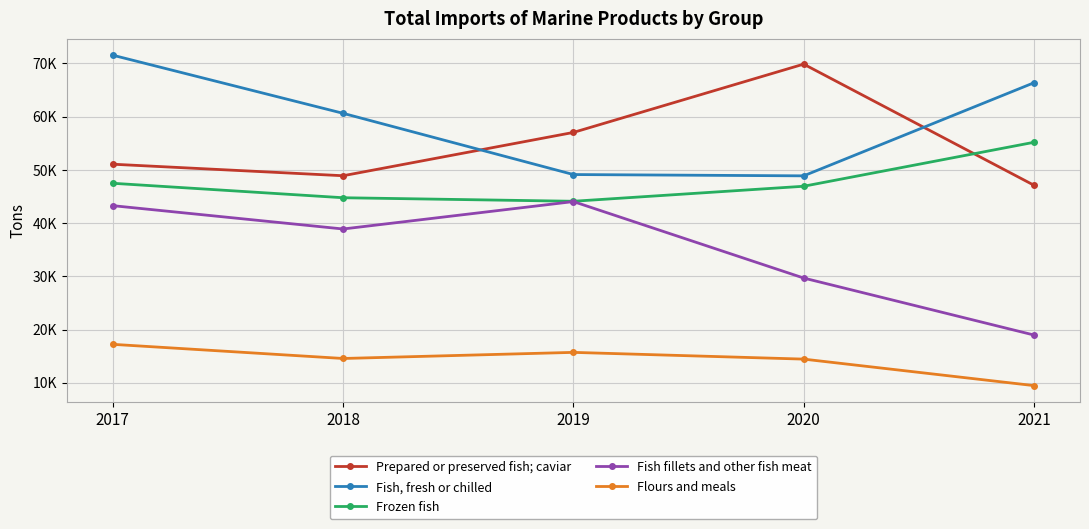

Does the chart have visible grid lines?

Yes